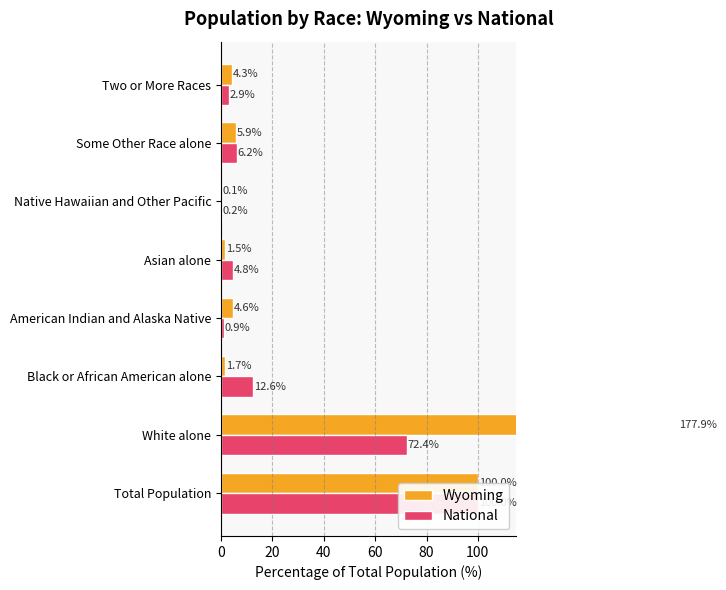

The Wyoming series shows 4.3 at Two or More Races. True or false?

True